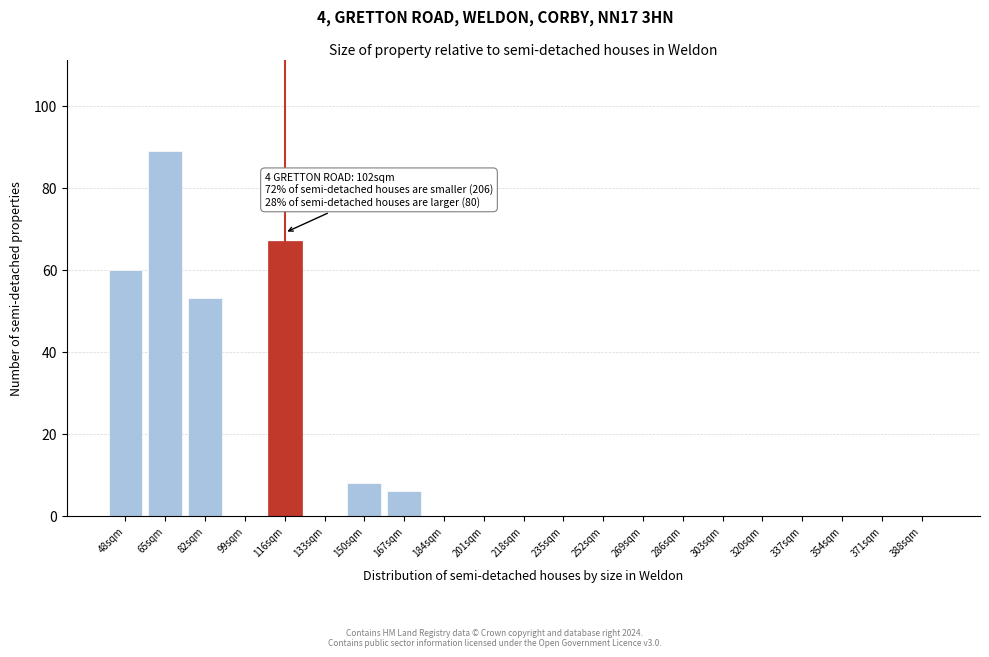

Reading left to right, list all the values displayed in this chart.

48sqm=60	65sqm=89	82sqm=53	99sqm=0	116sqm=67	133sqm=0	150sqm=8	167sqm=6	184sqm=0	201sqm=0	218sqm=0	235sqm=0	252sqm=0	269sqm=0	286sqm=0	303sqm=0	320sqm=0	337sqm=0	354sqm=0	371sqm=0	388sqm=0